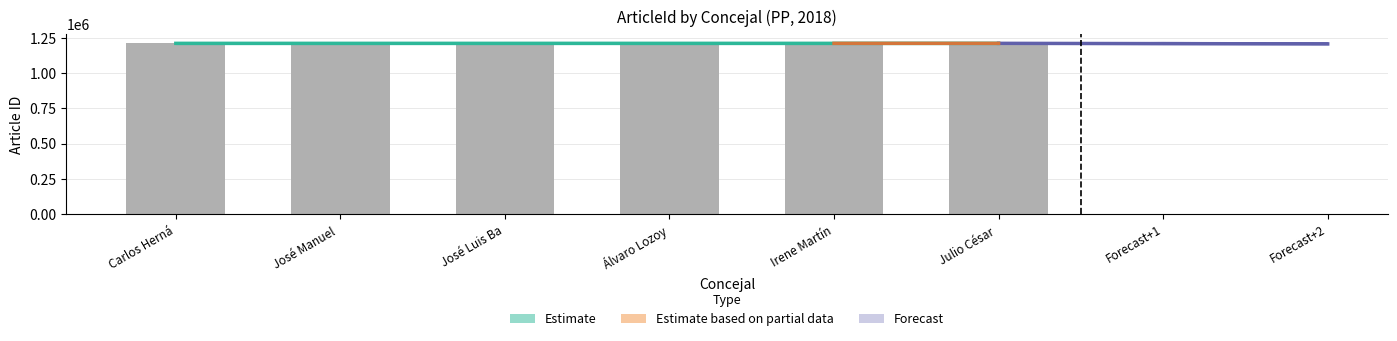

What is the difference between the values at Álvaro Lozoy and Julio César?

20